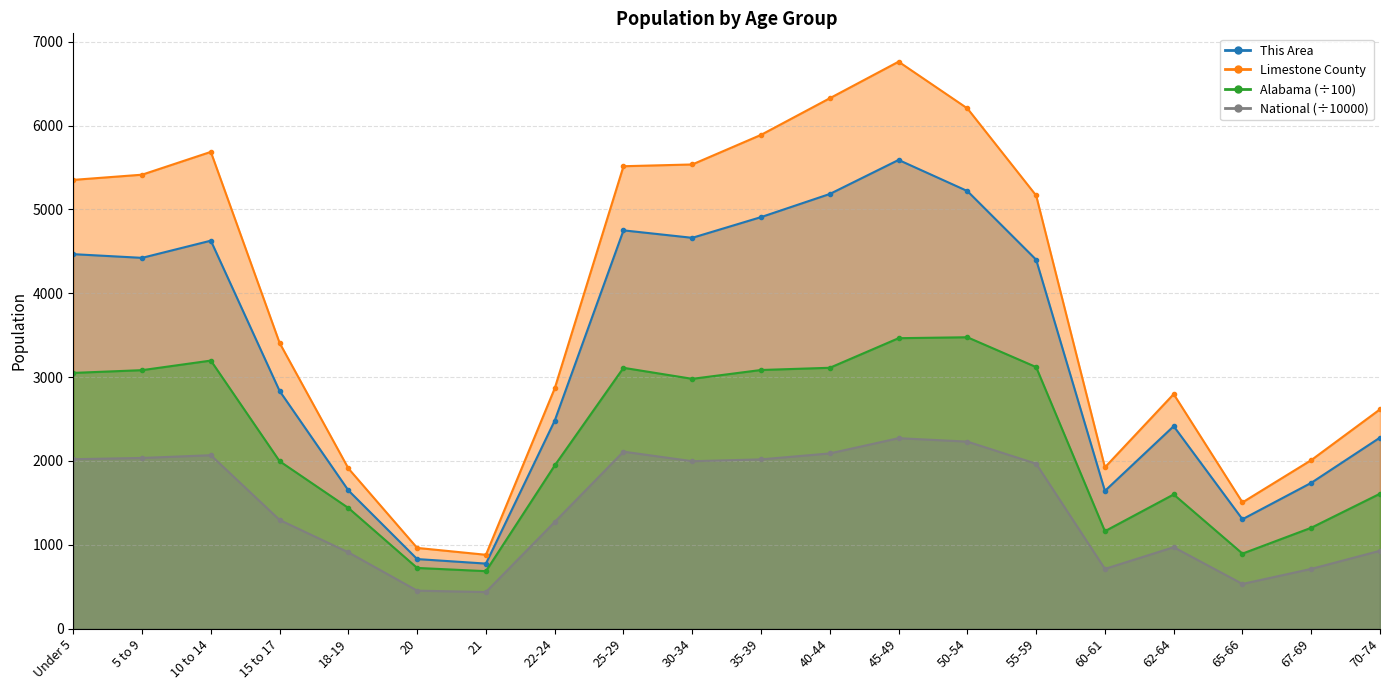

What is the difference between the second highest and second lowest values in the Limestone County series?

5364.0